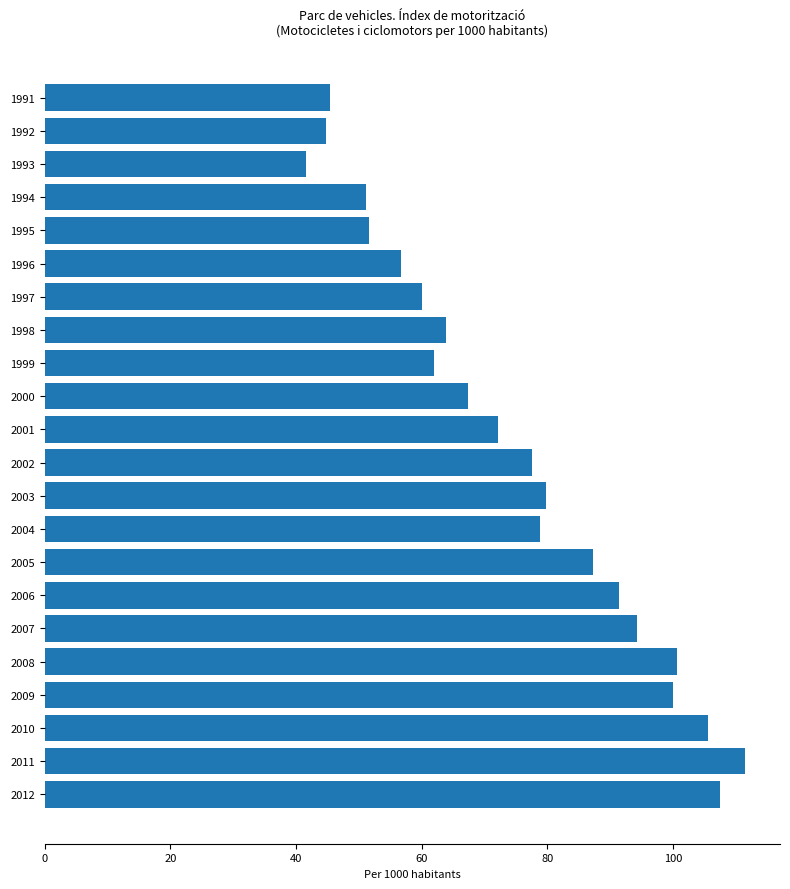

Are the bars horizontal?

Yes